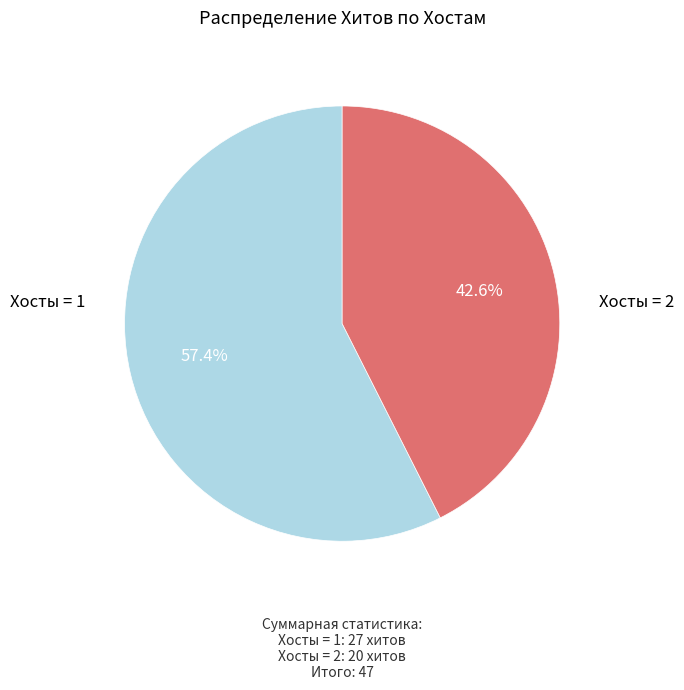

Does any single category account for the majority?

Yes